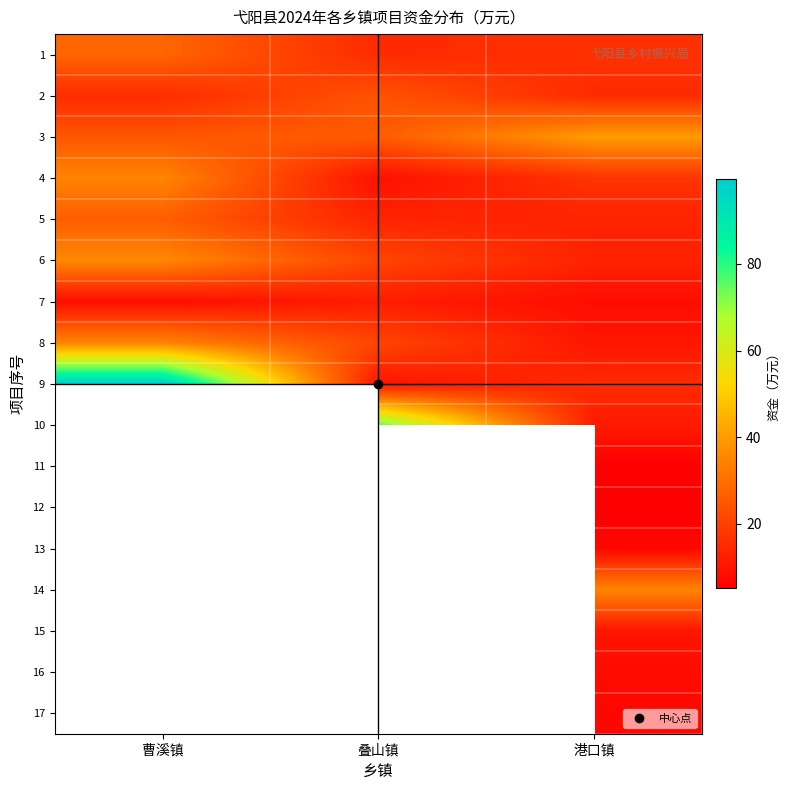

What is the greatest value displayed?

99.5